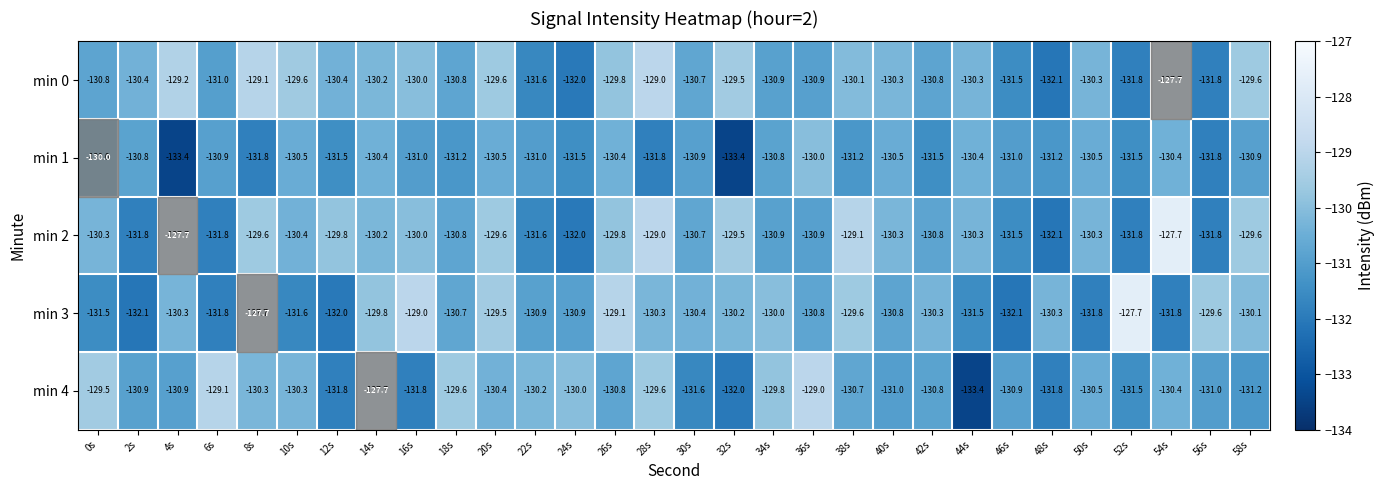

At which category is the sum across all series the highest?

54s